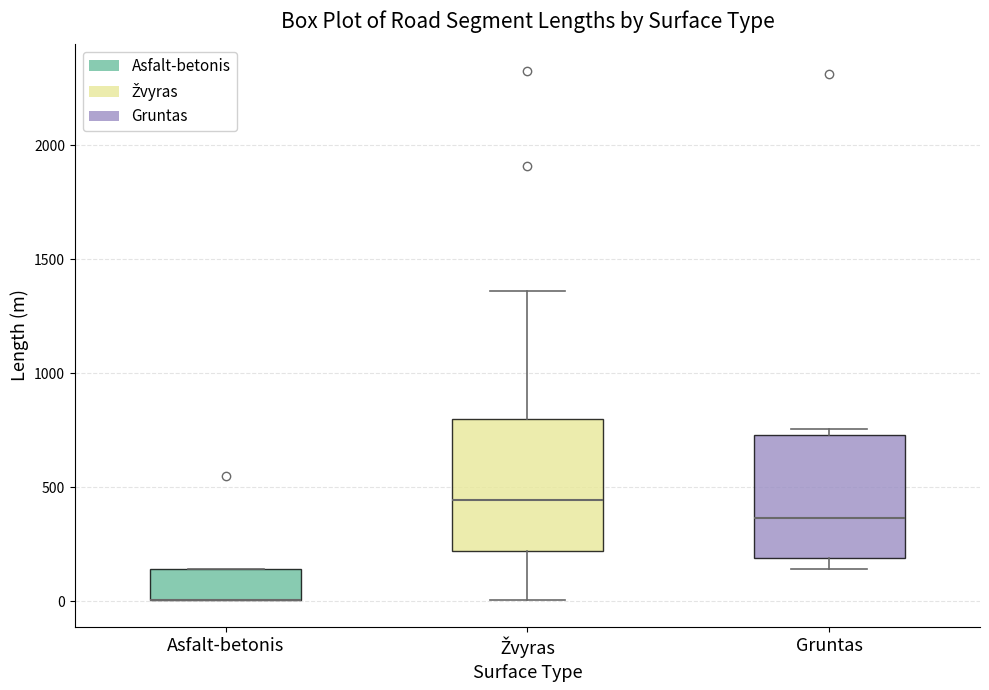

Reading left to right, read every box against the y-axis: the position of its median line, the range the box covers, and the ends of its whiskers. The values are not printed on the chart, so give them approximately, as read against the axis.

Asfalt-betonis: median 0 (drawn on the box's lower edge), box 0 to 150, whiskers 0 to 150
Žvyras: median 450, box 200 to 800, whiskers 0 to 1350
Gruntas: median 350, box 200 to 750, whiskers 150 to 750 (just above the box's upper edge)